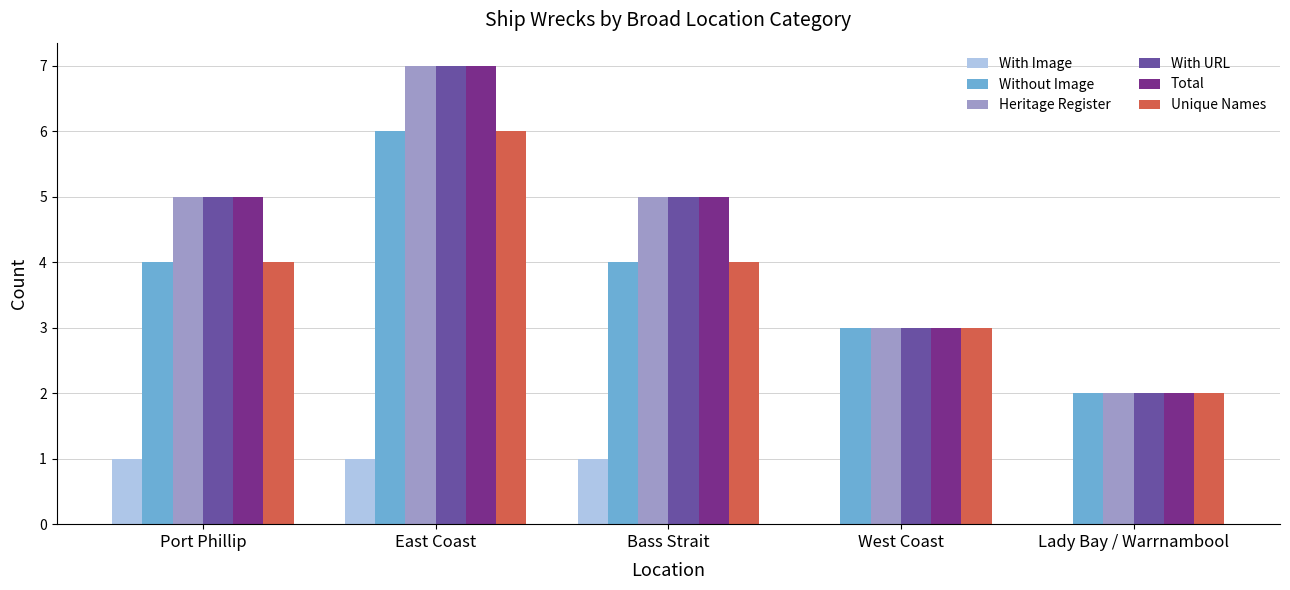

Reading left to right, list all the values displayed in this chart.

With Image: 1	1	1	0	0
Without Image: 4	6	4	3	2
Heritage Register: 5	7	5	3	2
With URL: 5	7	5	3	2
Total: 5	7	5	3	2
Unique Names: 4	6	4	3	2